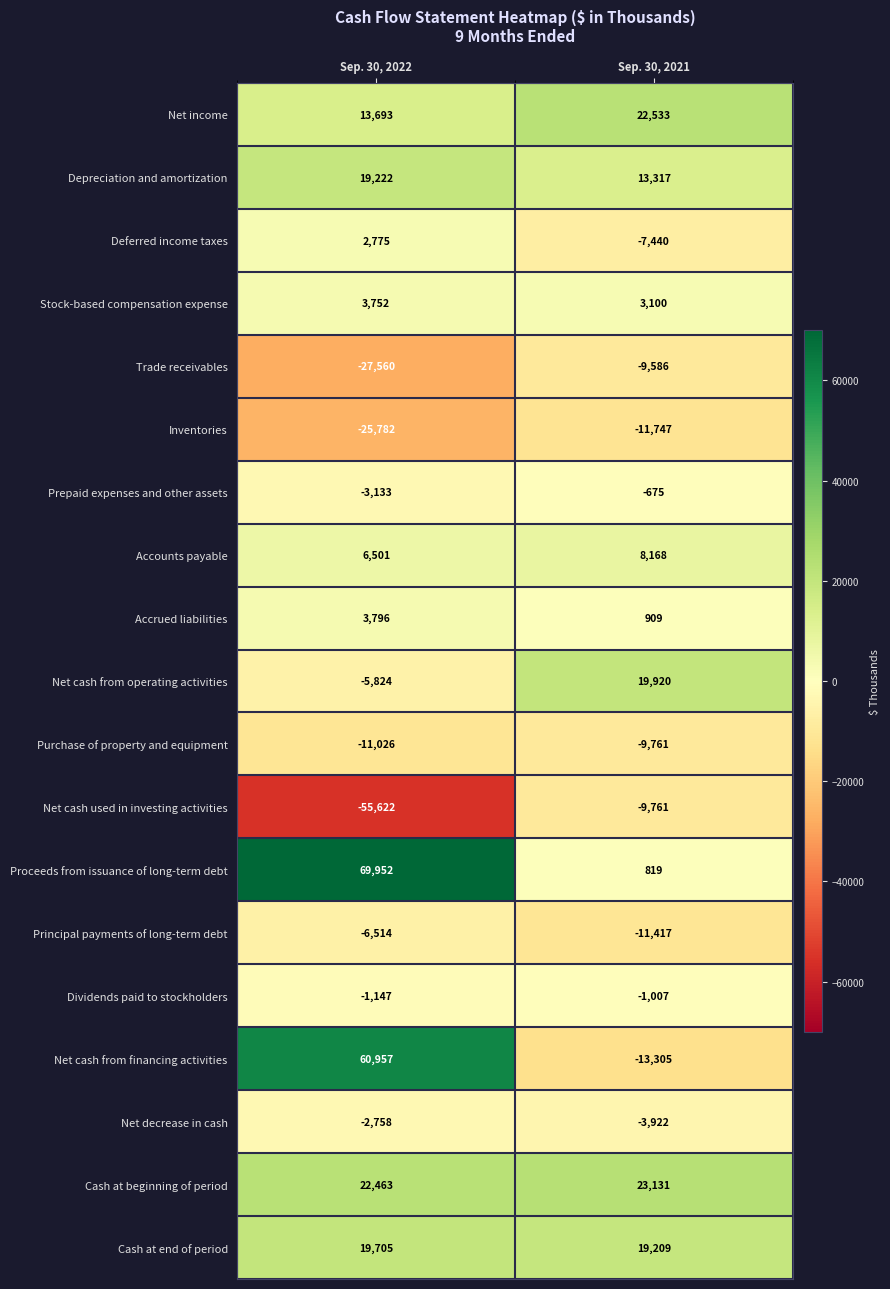

What is the spread (max minus min) of values at Sep. 30, 2022?

125574